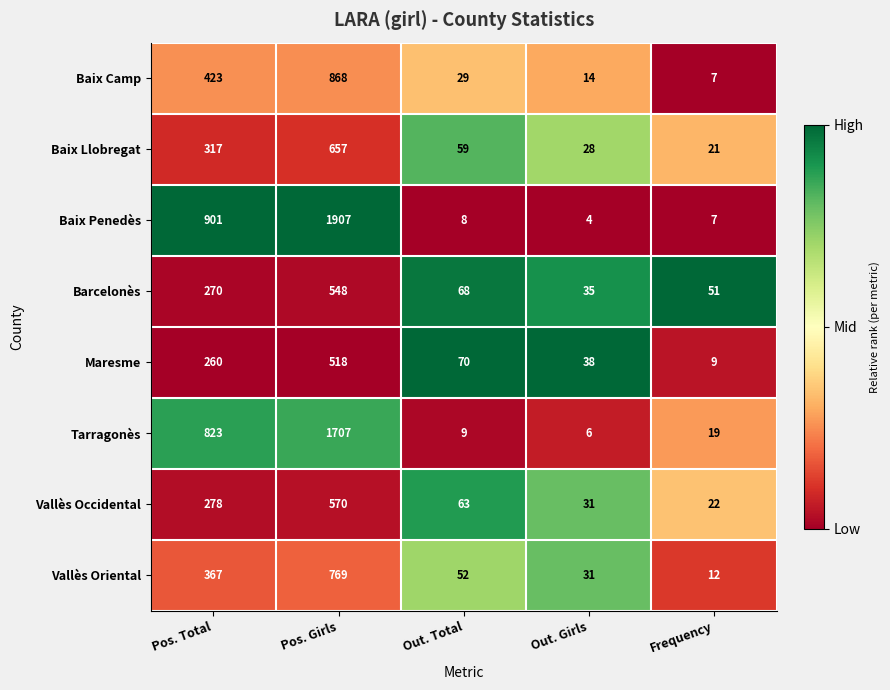

Rank the series by their maximum value, from lowest to highest.

Maresme, Barcelonès, Vallès Occidental, Baix Llobregat, Vallès Oriental, Baix Camp, Tarragonès, Baix Penedès